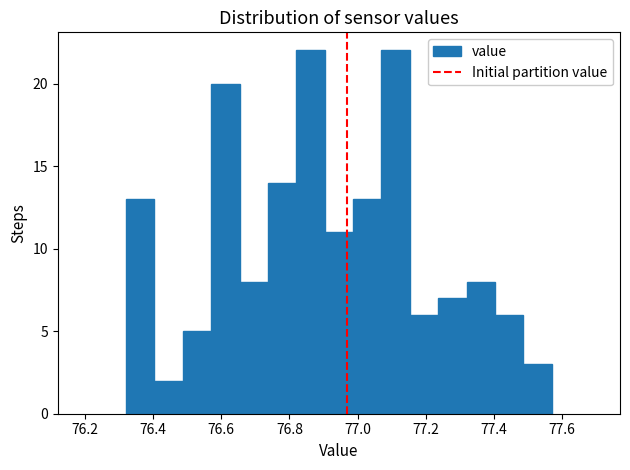

Reading left to right, transcribe this chart: for each bar, give the range it covers on the x-axis and its height. Neither the bar edges nor the heights are printed on the chart, so give them approximately, as read against the axes.

76.32 to 76.40: 13
76.40 to 76.48: 2
76.48 to 76.58: 5
76.58 to 76.66: 20
76.66 to 76.74: 8
76.74 to 76.82: 14
76.82 to 76.90: 22
76.90 to 76.98: 11
76.98 to 77.08: 13
77.08 to 77.16: 22
77.16 to 77.24: 6
77.24 to 77.32: 7
77.32 to 77.40: 8
77.40 to 77.48: 6
77.48 to 77.58: 3